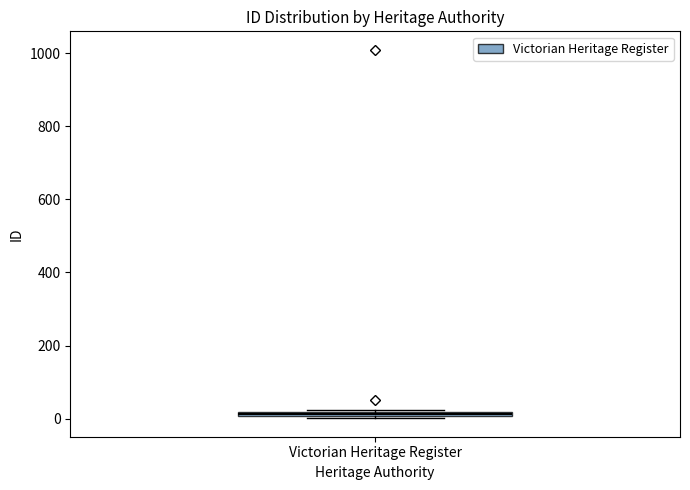

Where is the upper edge of the box for Victorian Heritage Register on the y-axis? The values are not printed on the chart, so give them approximately, as read against the axis.

20